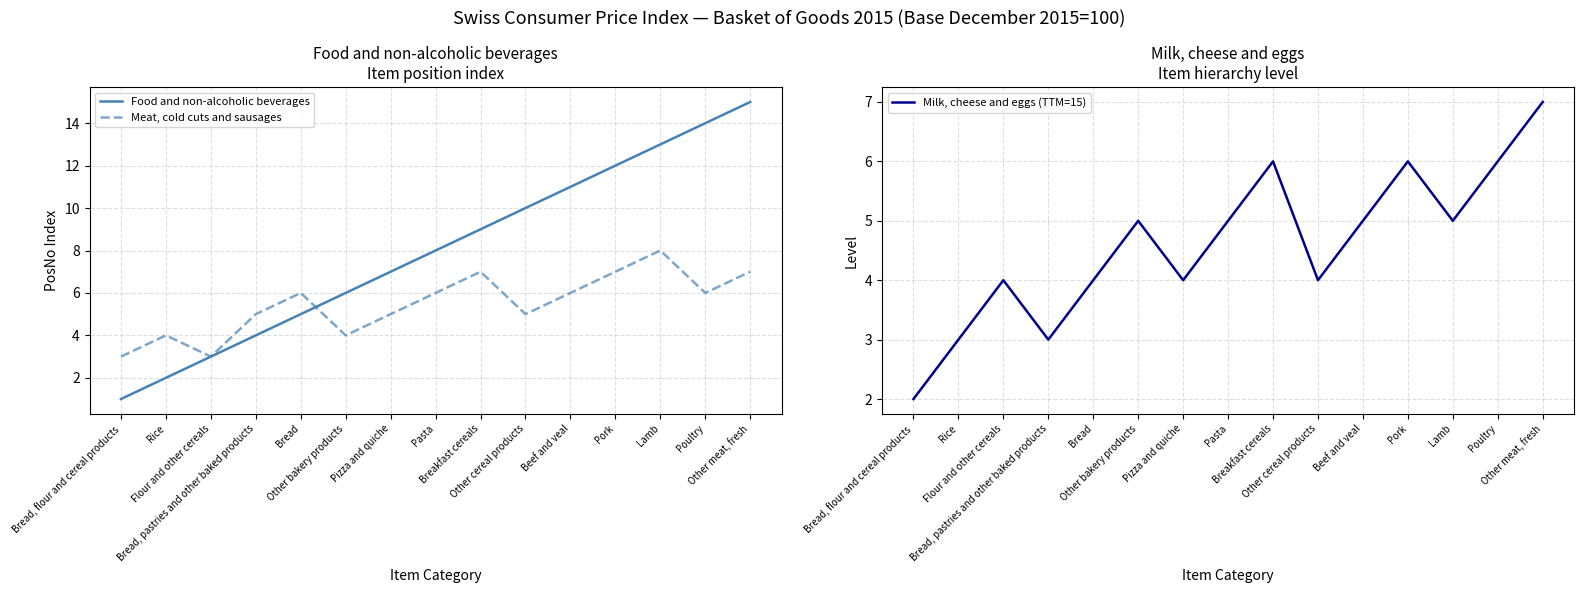

How many lines are shown in the chart?

3